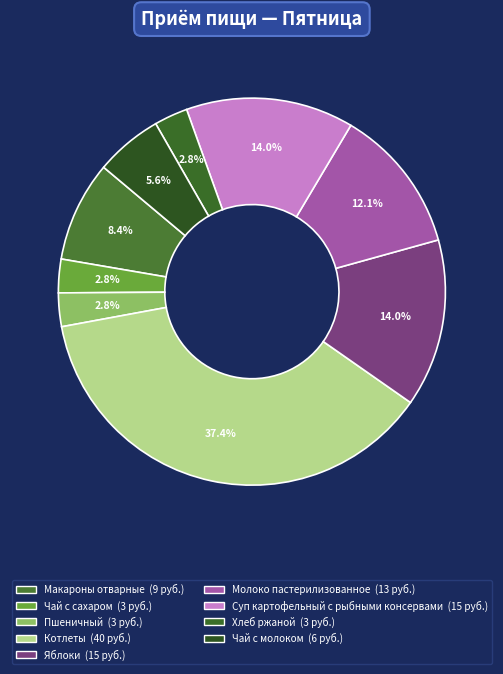

Does Суп картофельный с рыбными консервами account for over 50% of the chart?

No